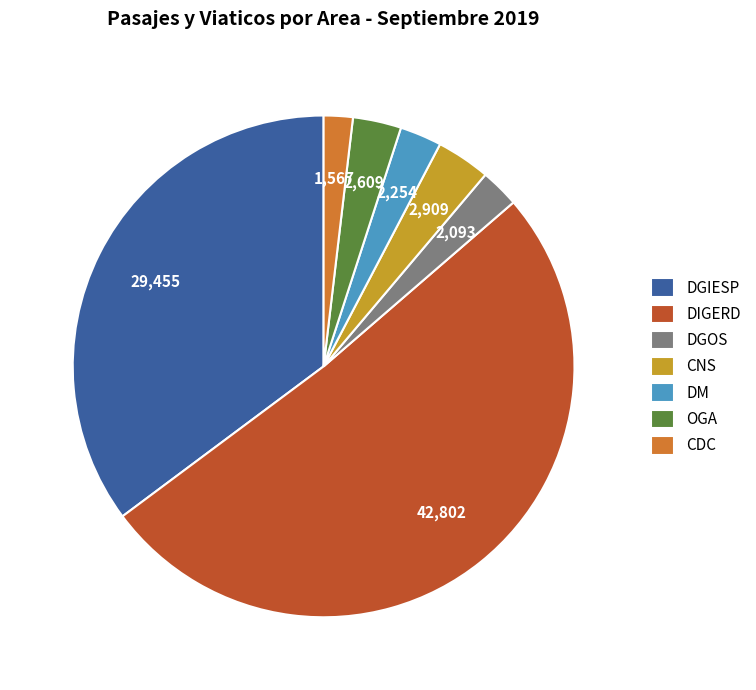

Combined, do CNS and DGIESP account for over 50%?

No